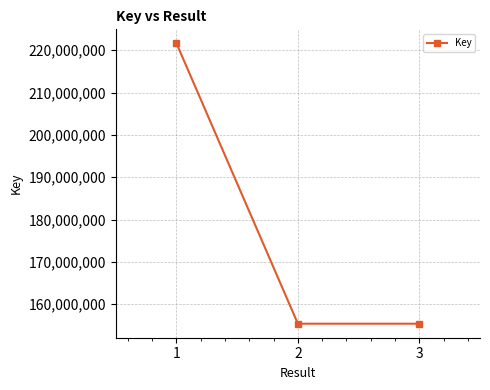

How many lines are shown in the chart?

1